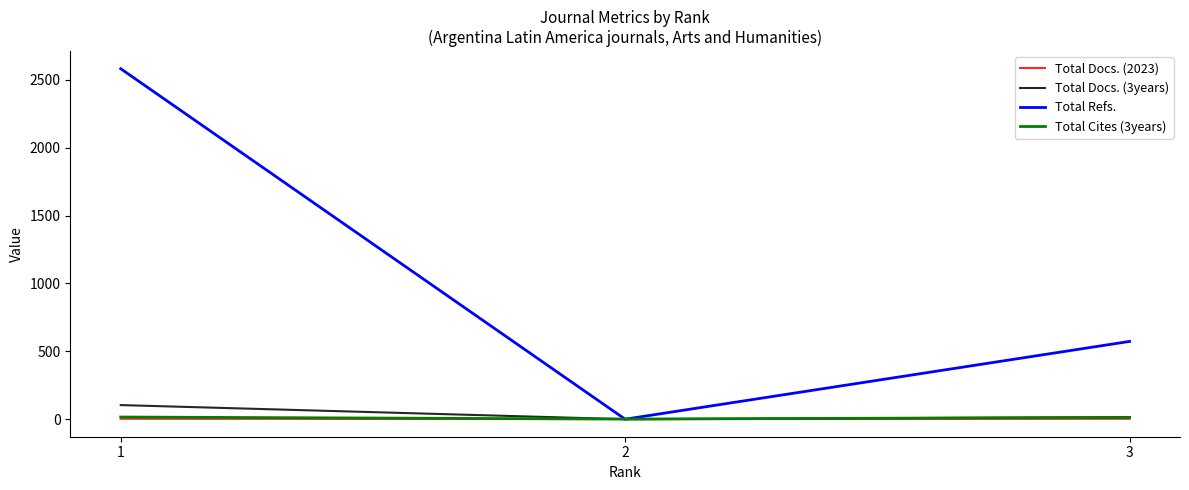

At which label is Total Docs. (3years) closest to 52?

3